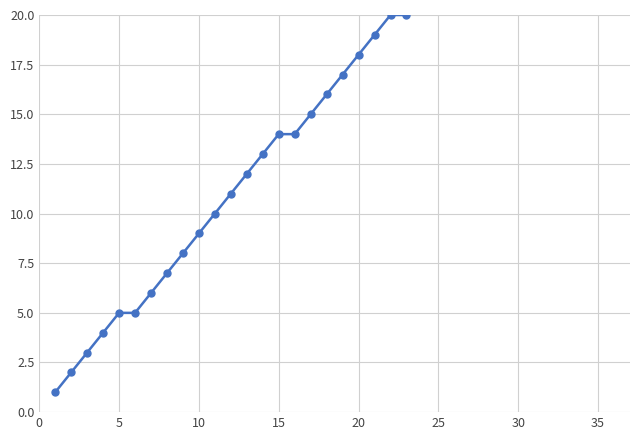

The value at 27 is 14. True or false?

False